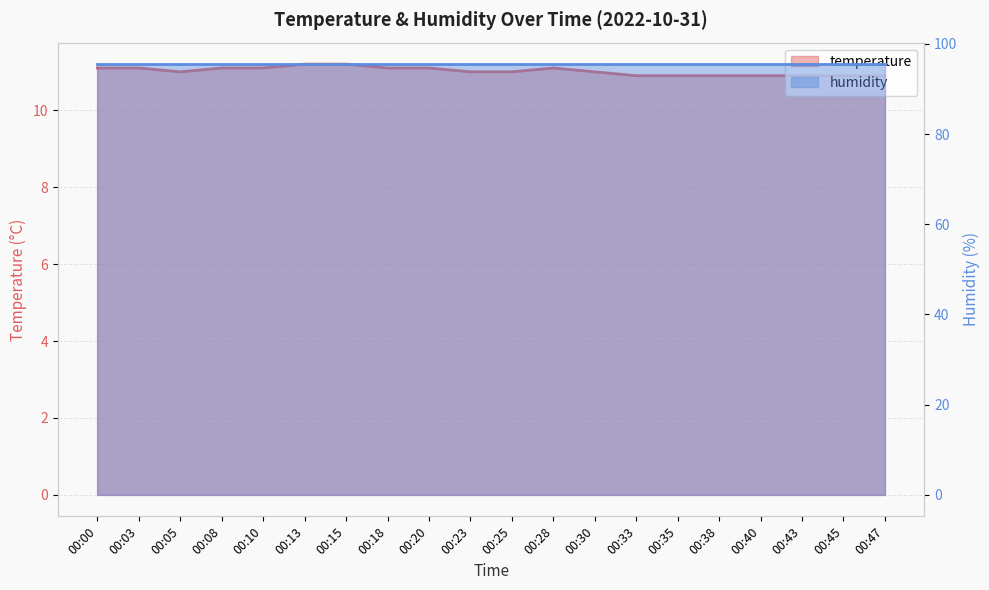

At which category does the data reach its first local valley?

00:05